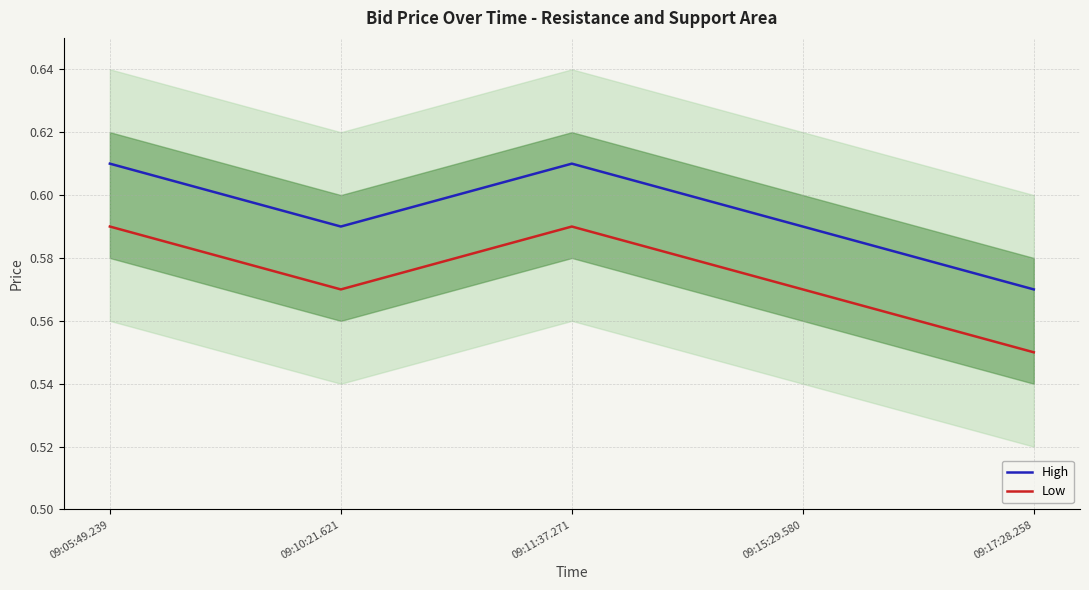

What is the label of the 4th point from the left?

09:15:29.580